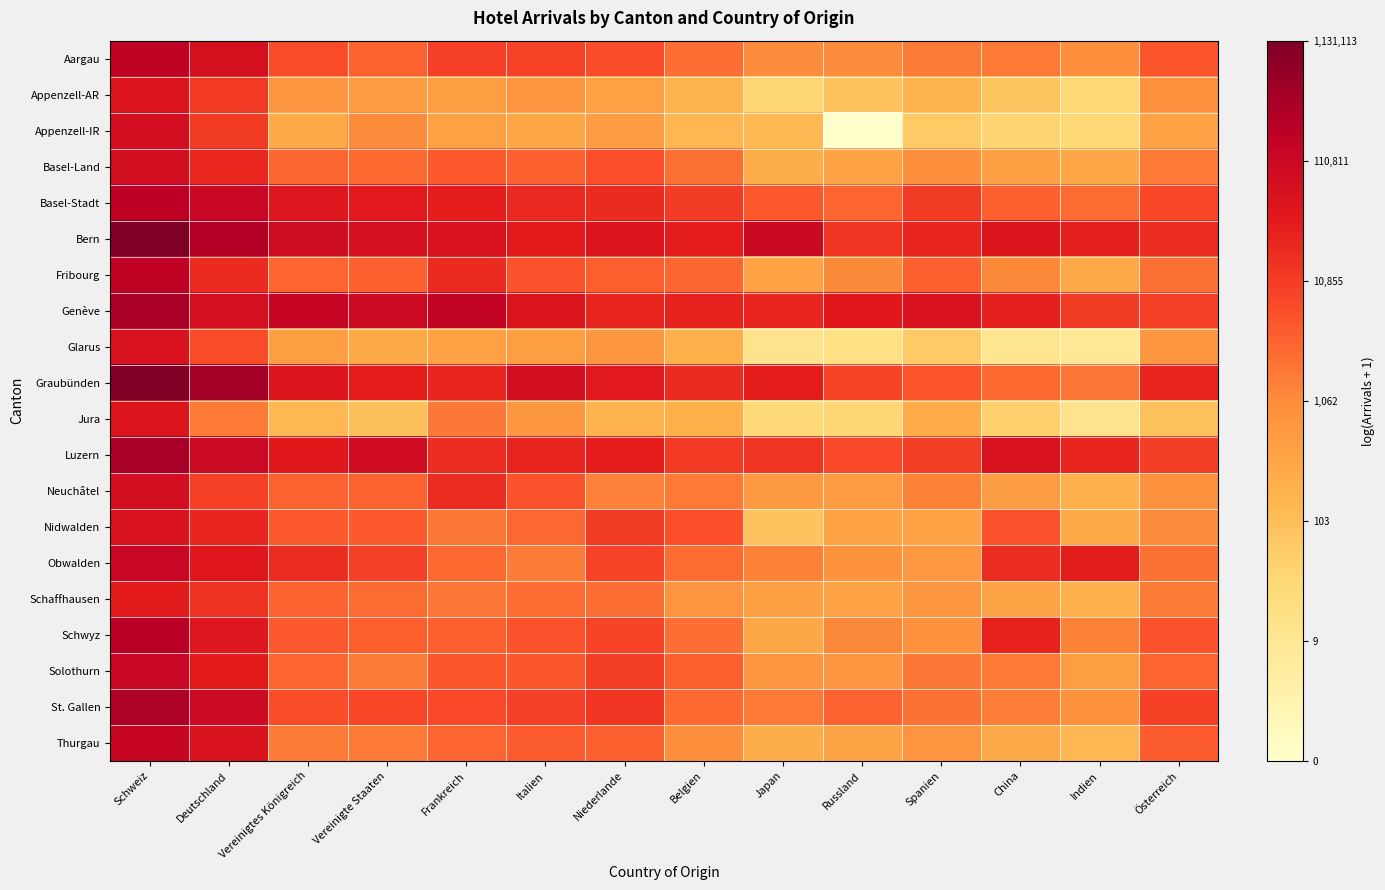

Which label corresponds to the smallest value in the chart?

Russland